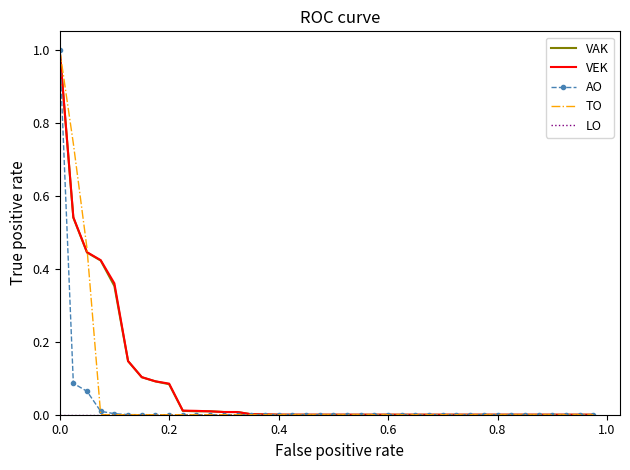

What is the maximum value shown in the chart?

1.0